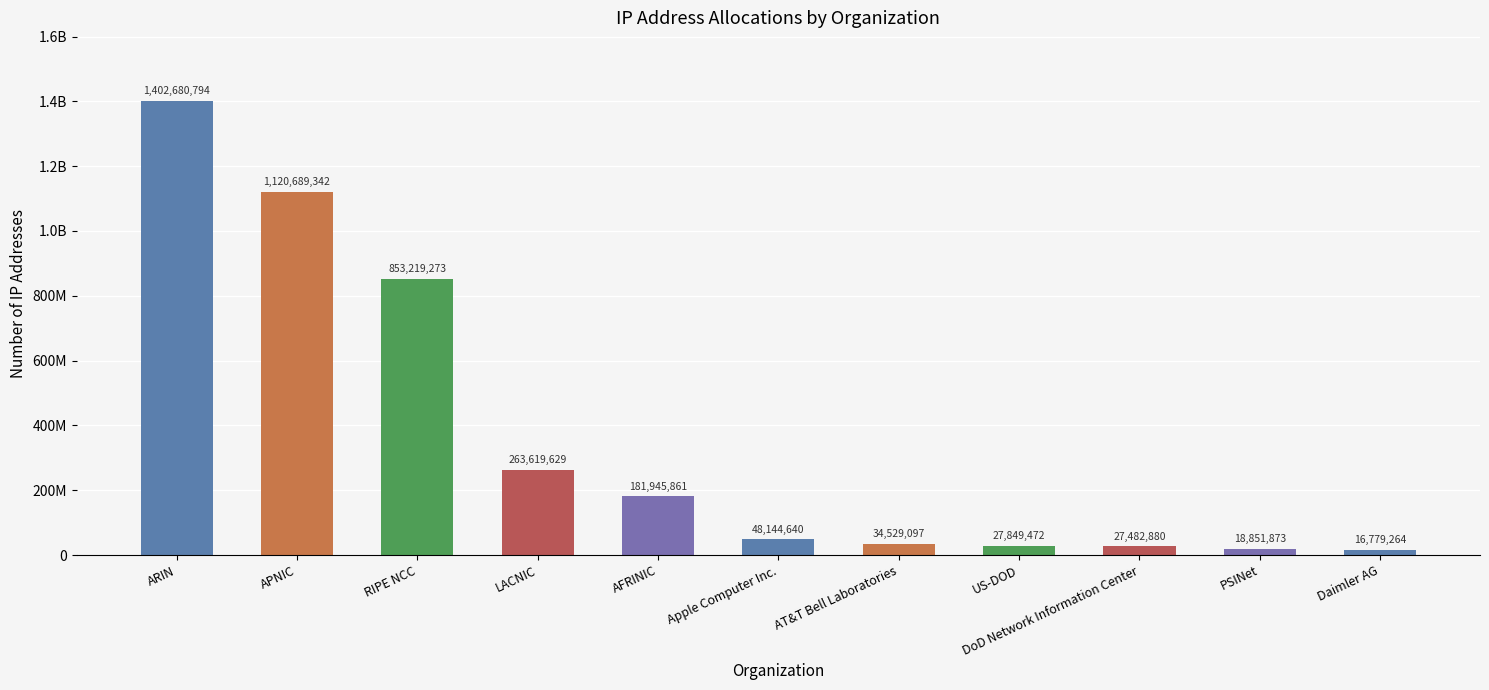

List the labels in order of value, smallest first.

Daimler AG, PSINet, DoD Network Information Center, US-DOD, AT&T Bell Laboratories, Apple Computer Inc., AFRINIC, LACNIC, RIPE NCC, APNIC, ARIN